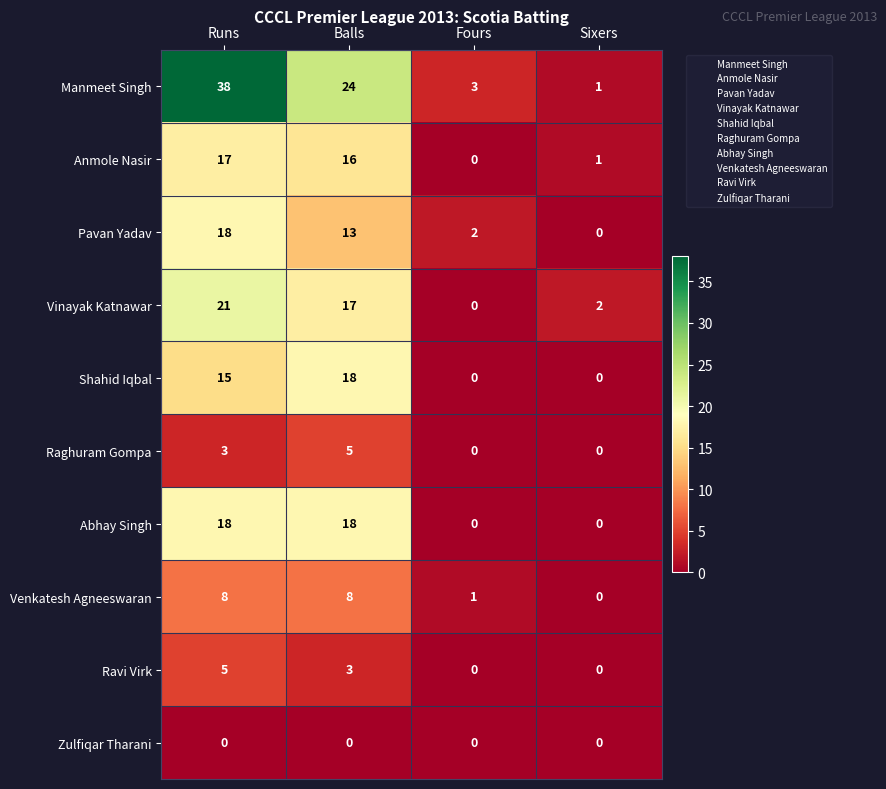

What is the difference between the maximum and minimum values in the Manmeet Singh series?

37